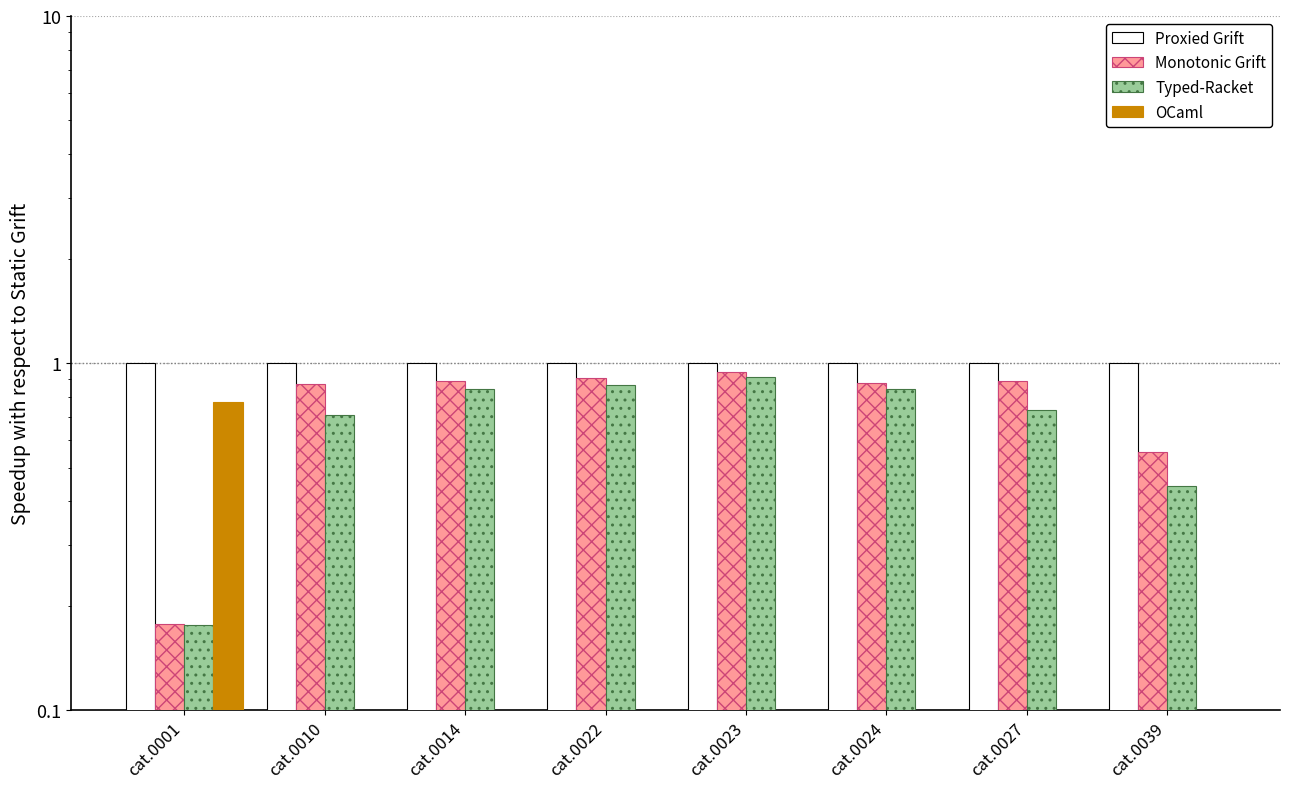

What is the average value of the Typed-Racket series?

0.7